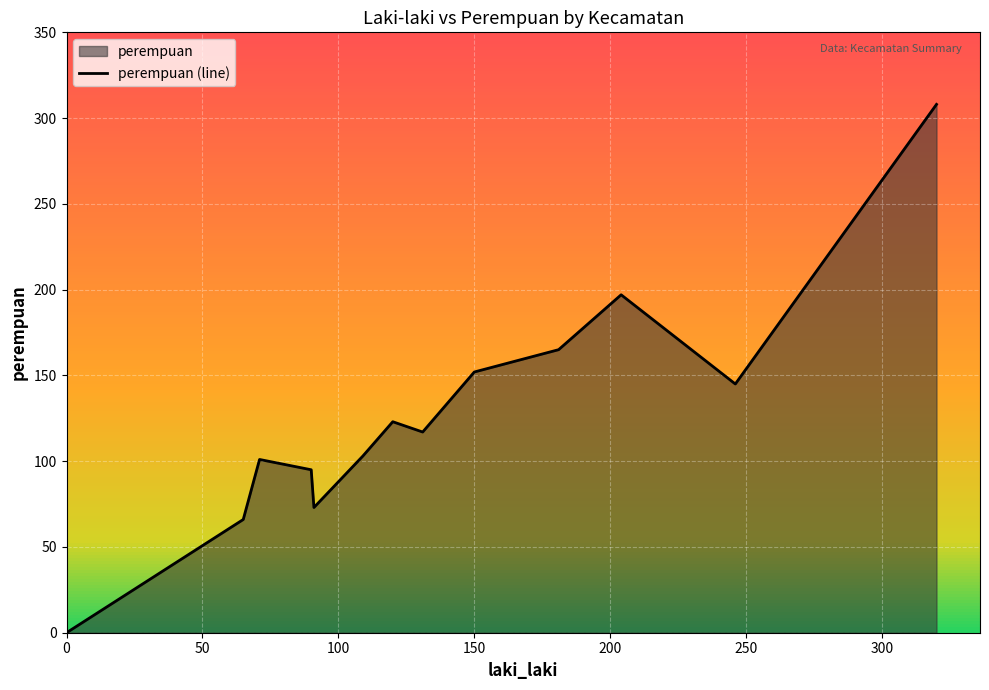

Which has a higher value, 250 or 150?

250